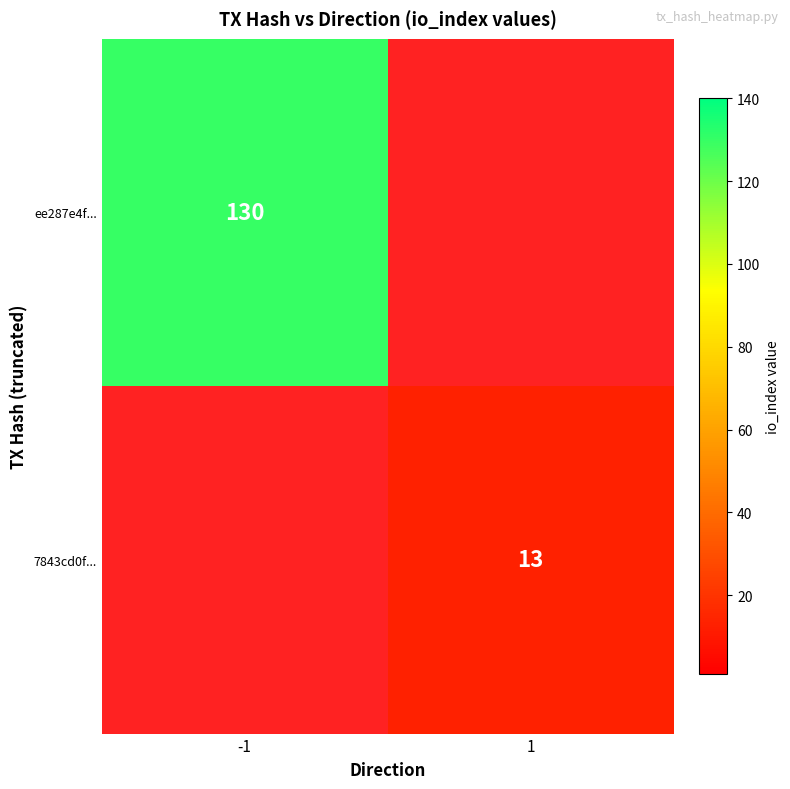

What is the difference between the maximum and minimum values in the ee287e4f... series?

130